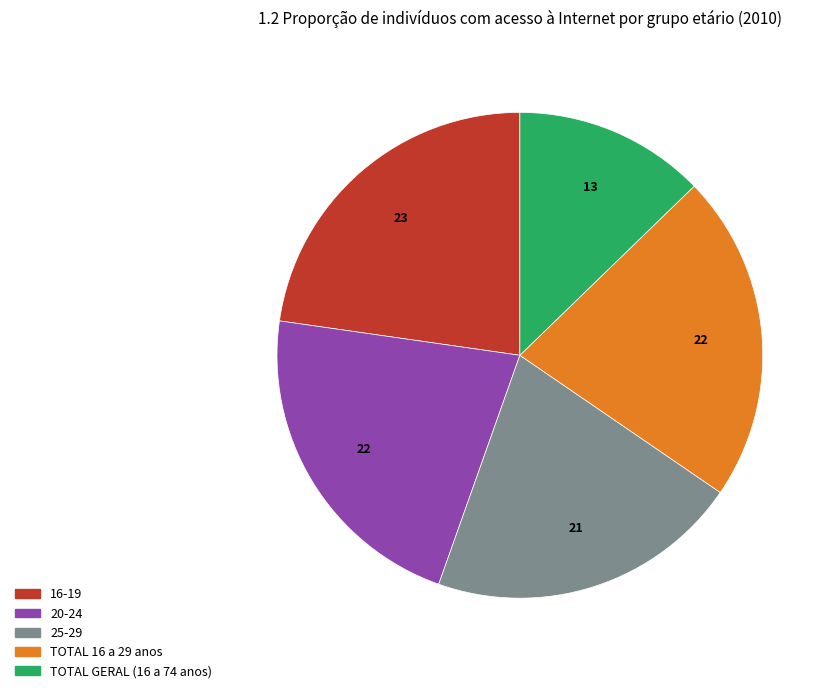

The 20-24 slice represents 22% of the pie. True or false?

True